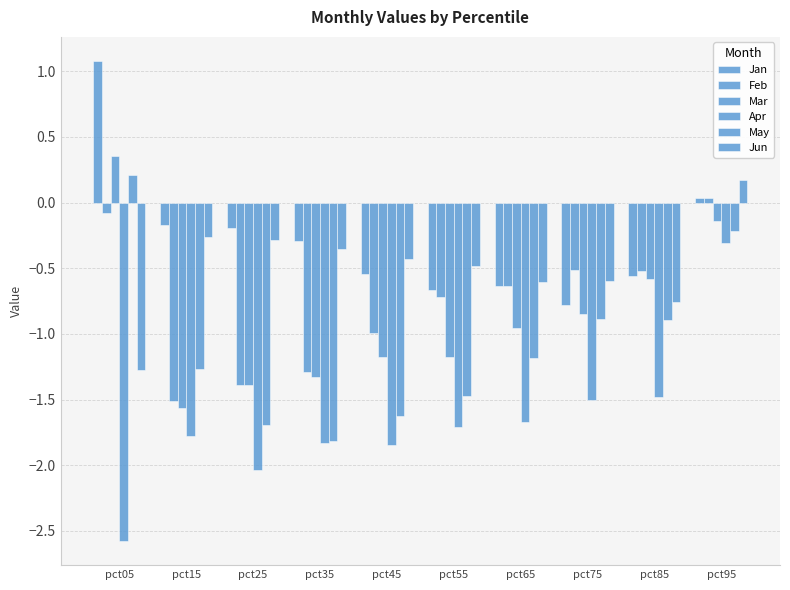

Count the number of data series in this chart.

6